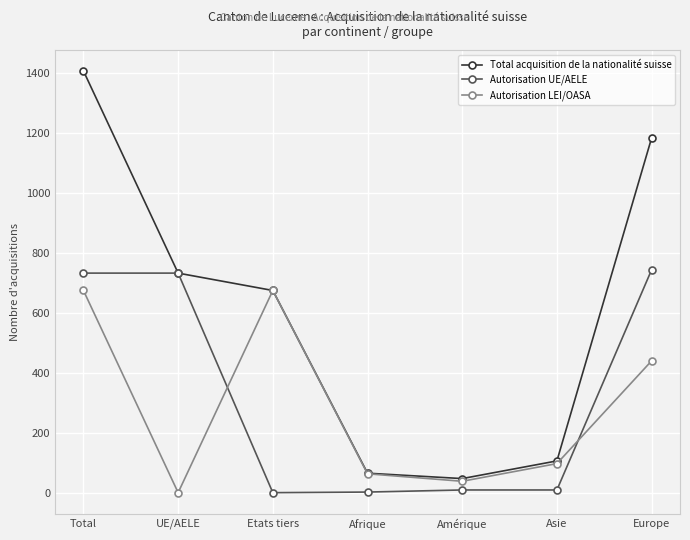

At how many categories does at least one series exceed 936?

2